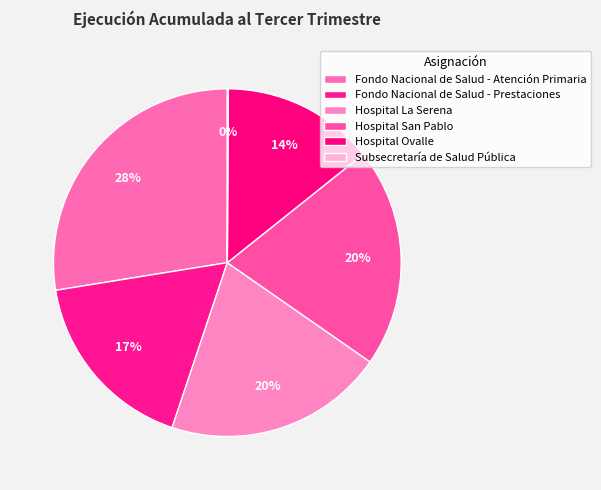

What is the change in value from Fondo Nacional de Salud - Atención Primaria to Hospital Ovalle?

-38240988